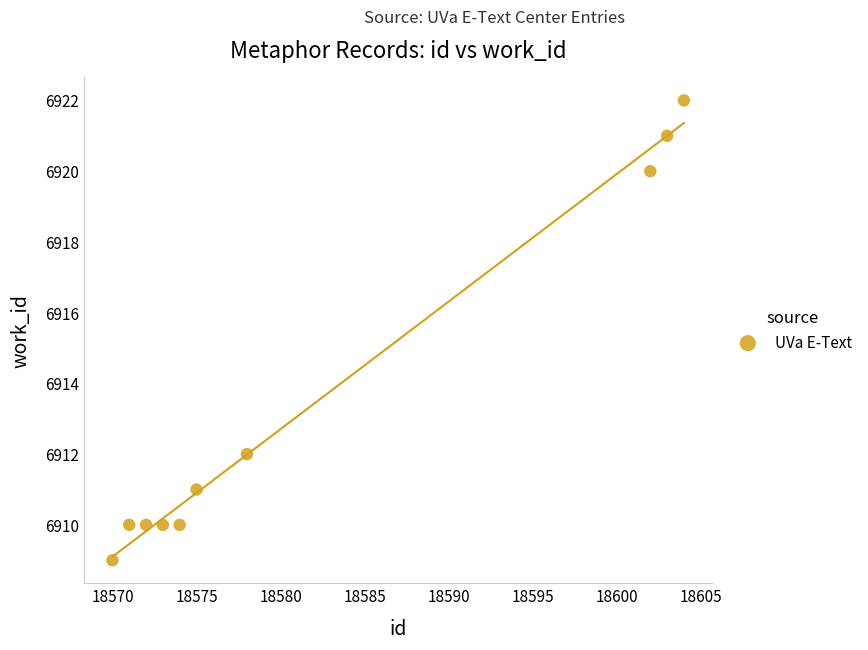

What Y value in the scatter plot is closest to 6915?

6912